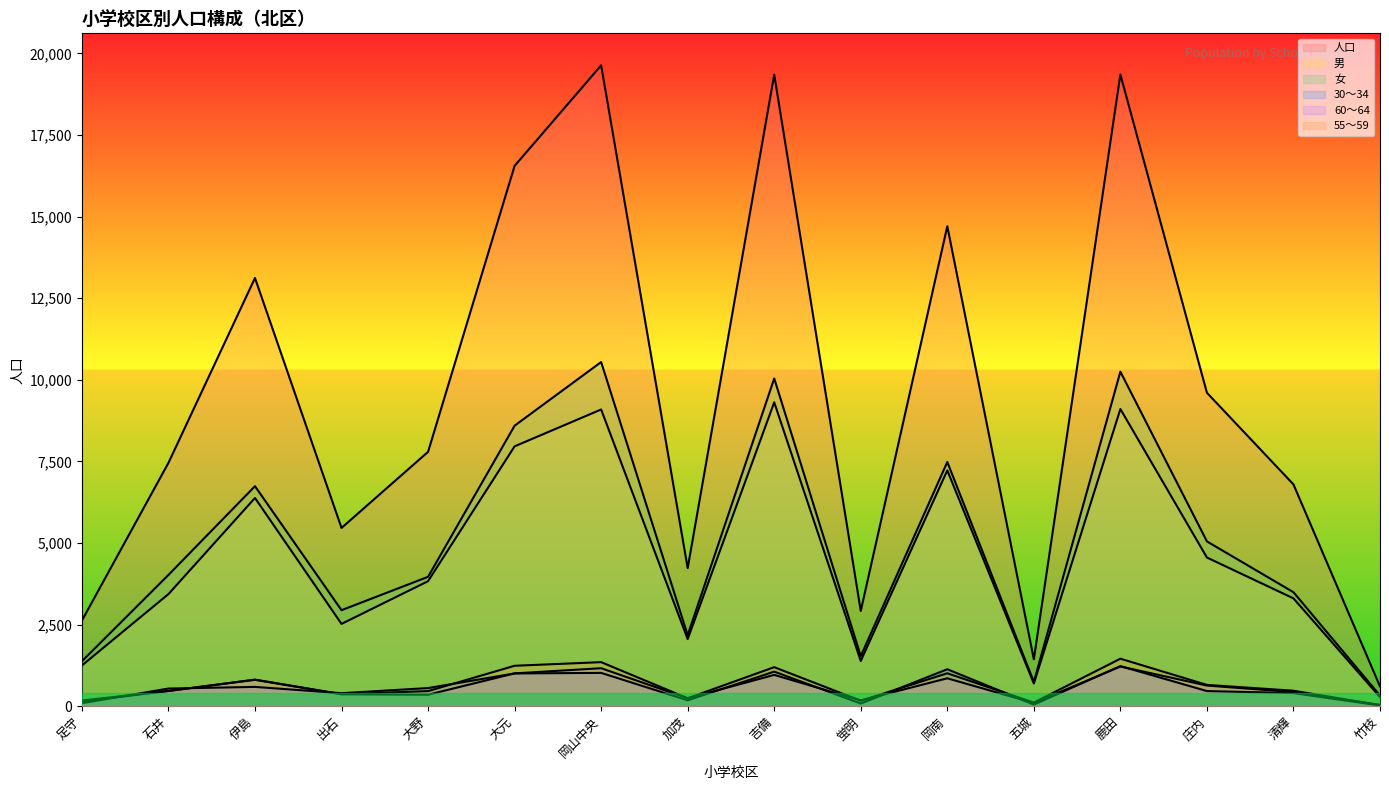

True or false: 女 and 30～34 cross at least once.

False